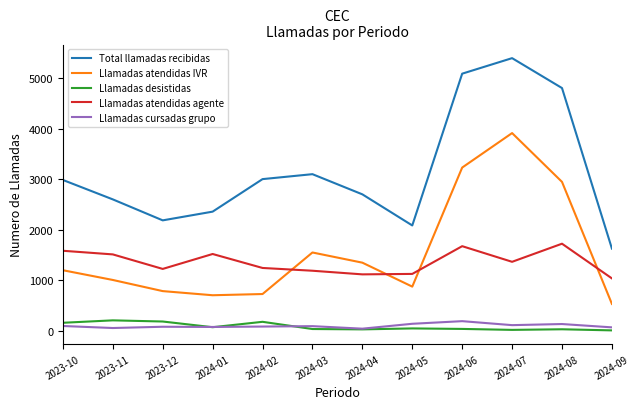

Rank the series at 2023-10 from lowest to highest value.

Llamadas cursadas grupo, Llamadas desistidas, Llamadas atendidas IVR, Llamadas atendidas agente, Total llamadas recibidas